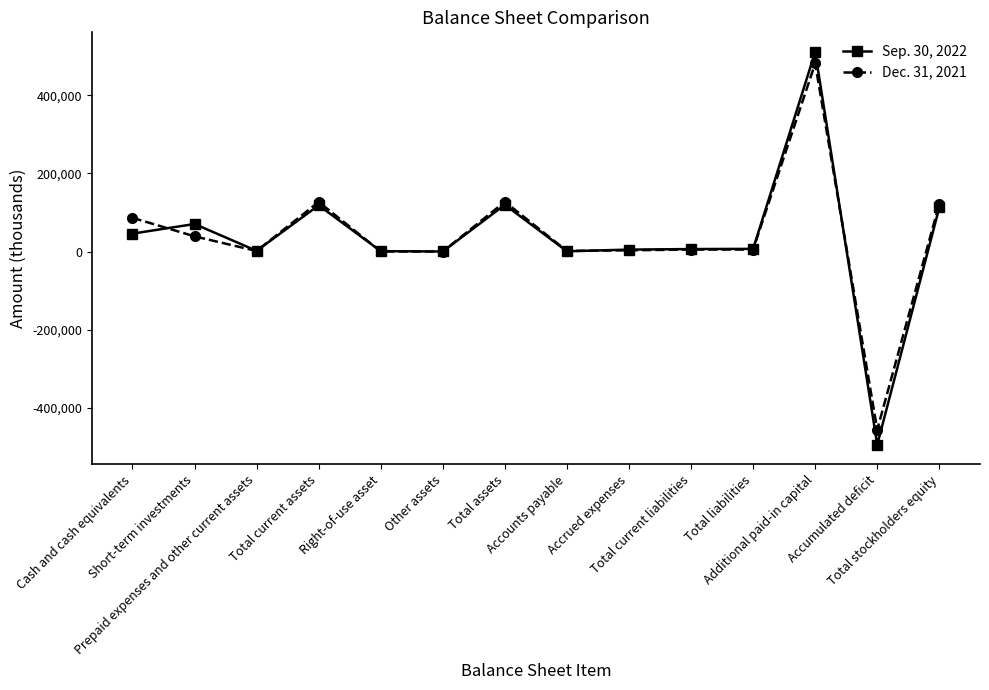

Which series has the widest spread of values?

Sep. 30, 2022